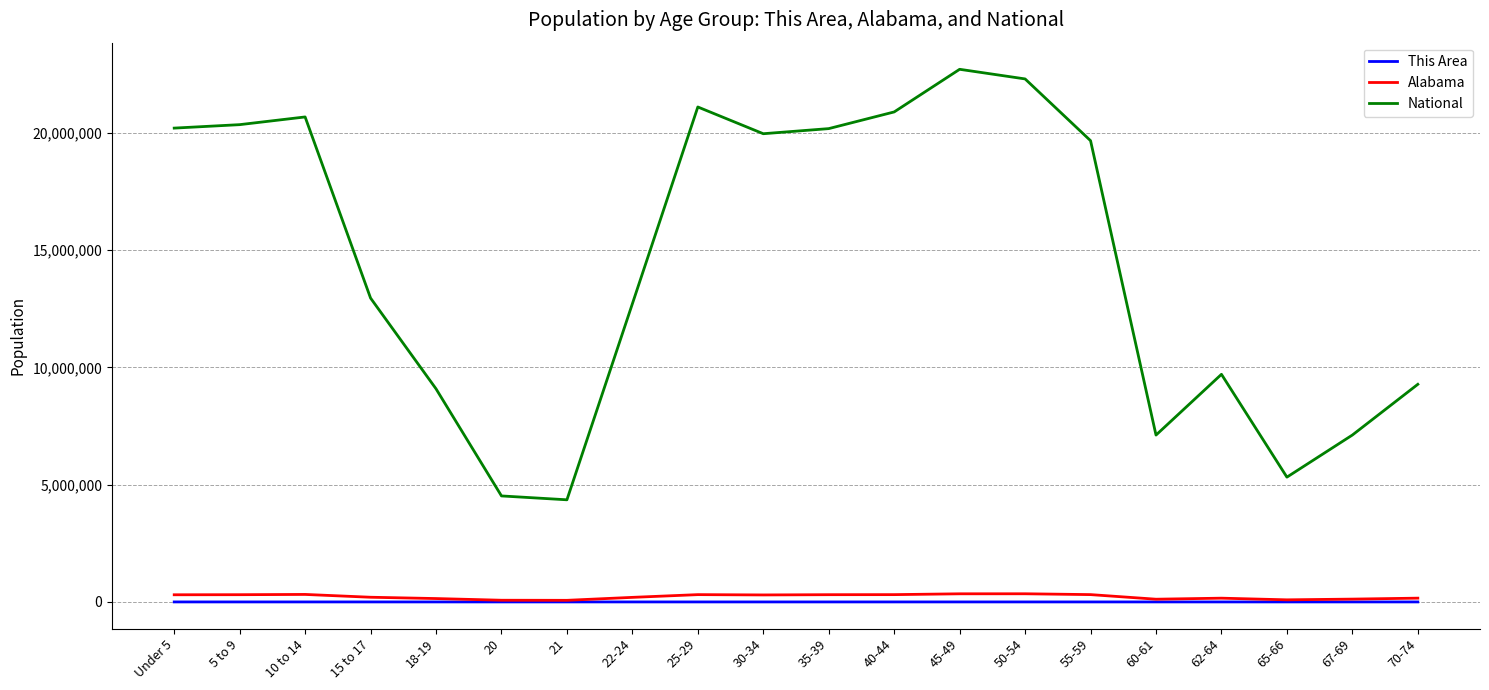

Which series has the largest total across all categories?

National